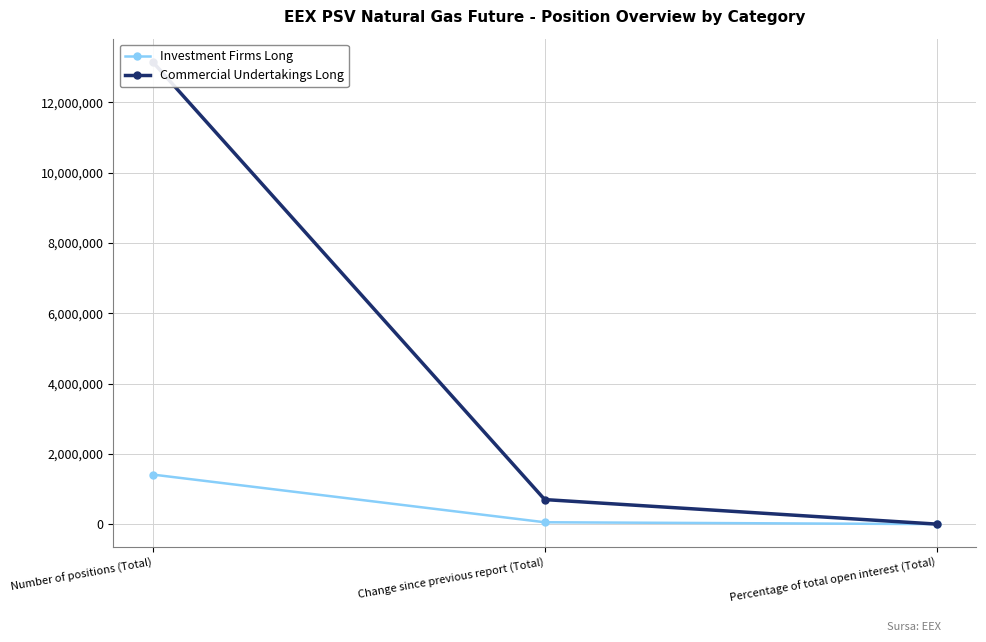

The value of Commercial Undertakings Long at Percentage of total open interest (Total) is 89.3. True or false?

True